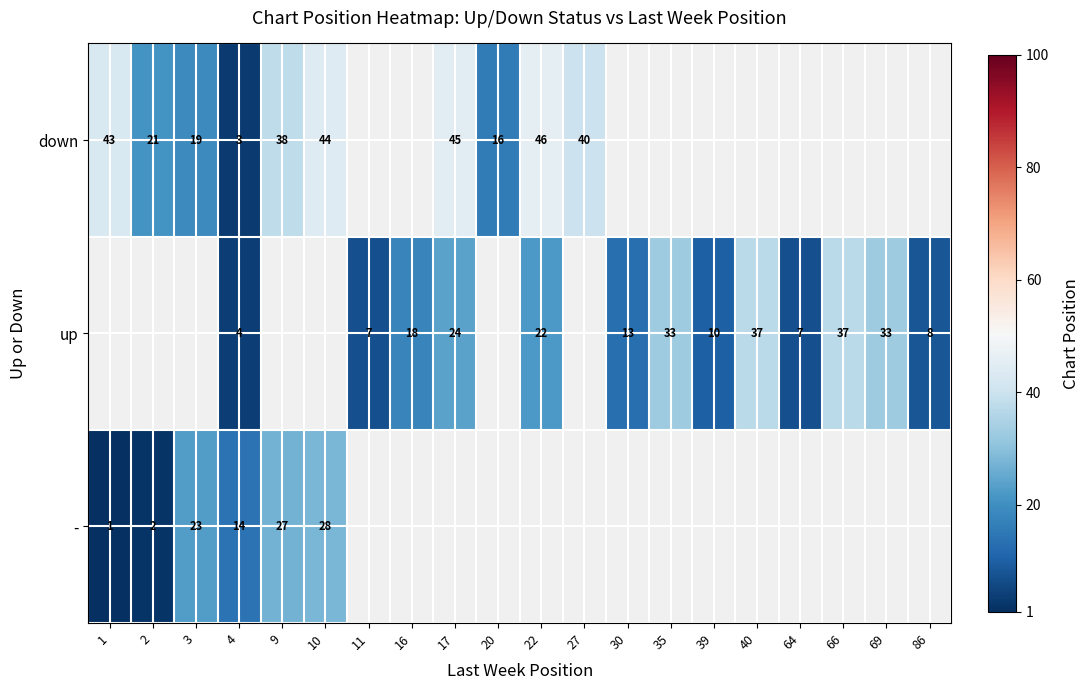

The value of up at 11 is 2. True or false?

False